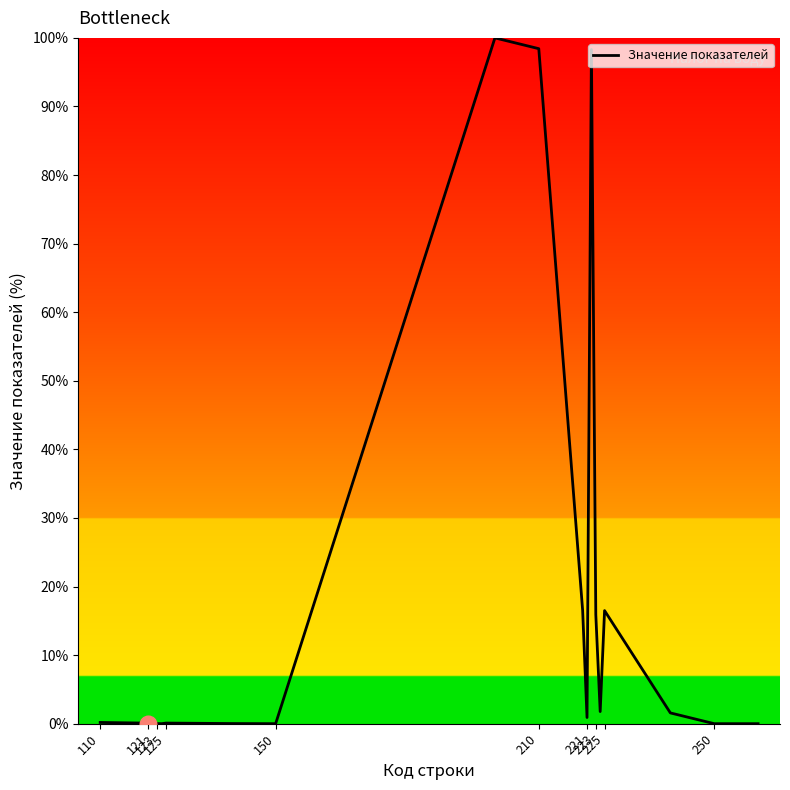

What is the greatest value displayed?

100.0